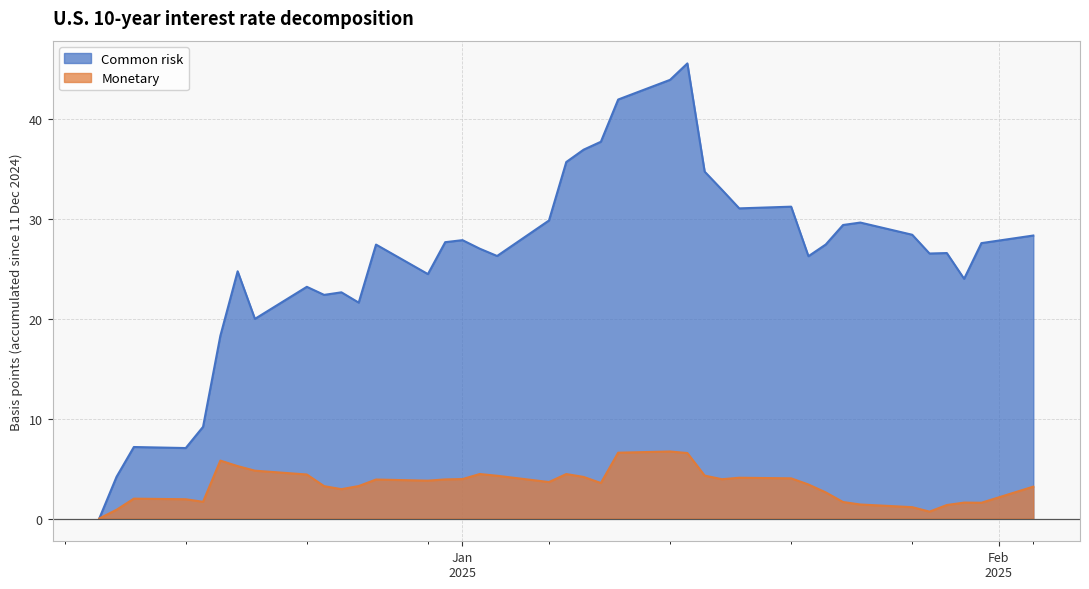

Which series has the widest spread of values?

Common risk